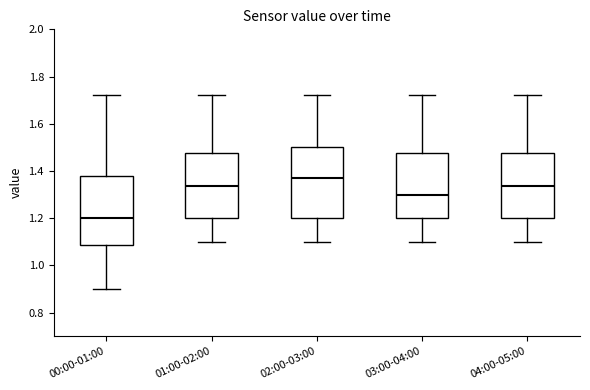

Which box has the highest median line?

02:00-03:00